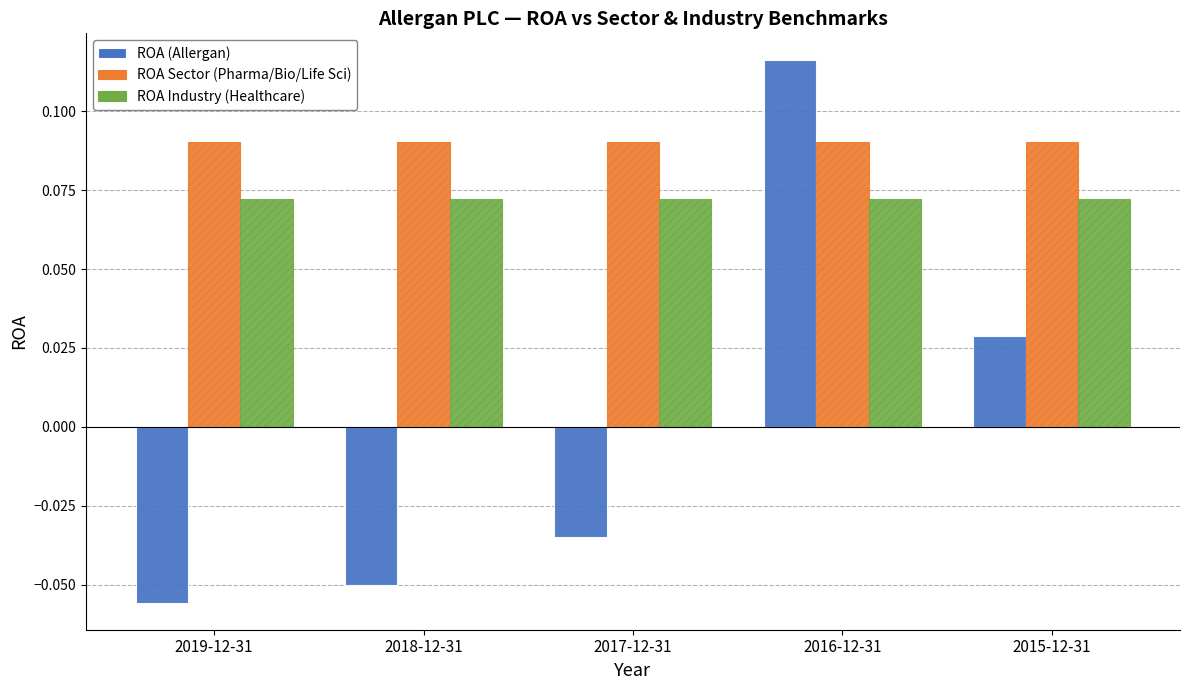

Are the bars horizontal?

No